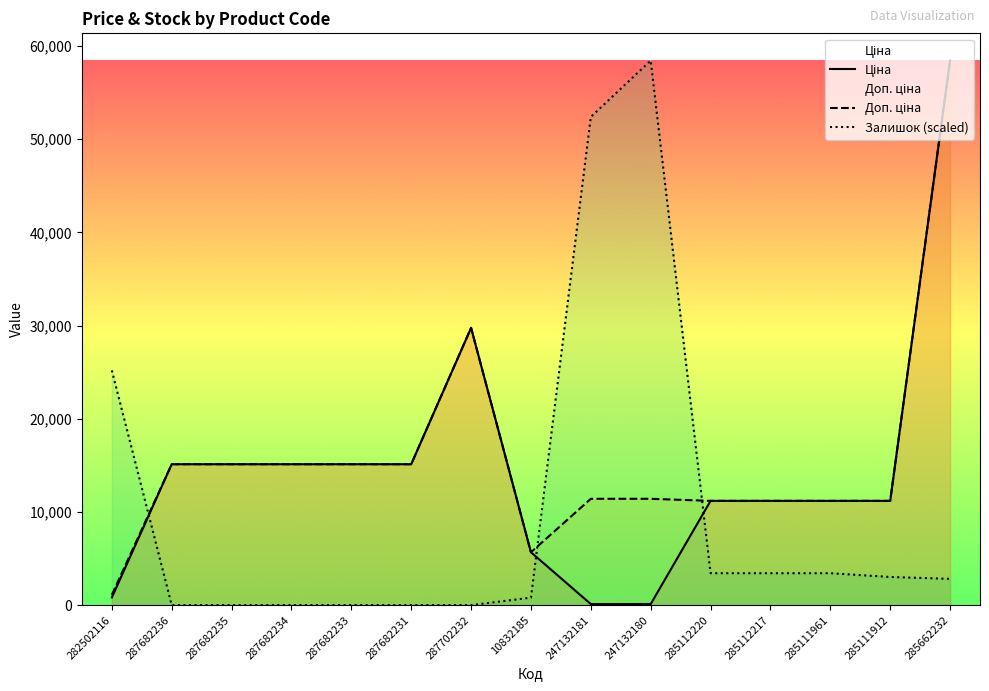

Where does the Залишок (scaled) series first go above 2820?

282502116